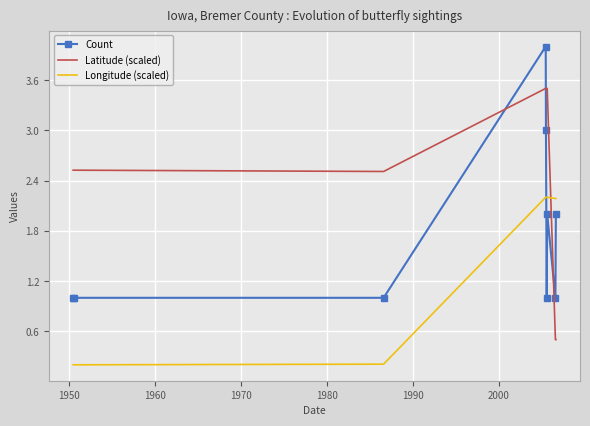

How many intersections are there between Latitude (scaled) and Longitude (scaled)?

1